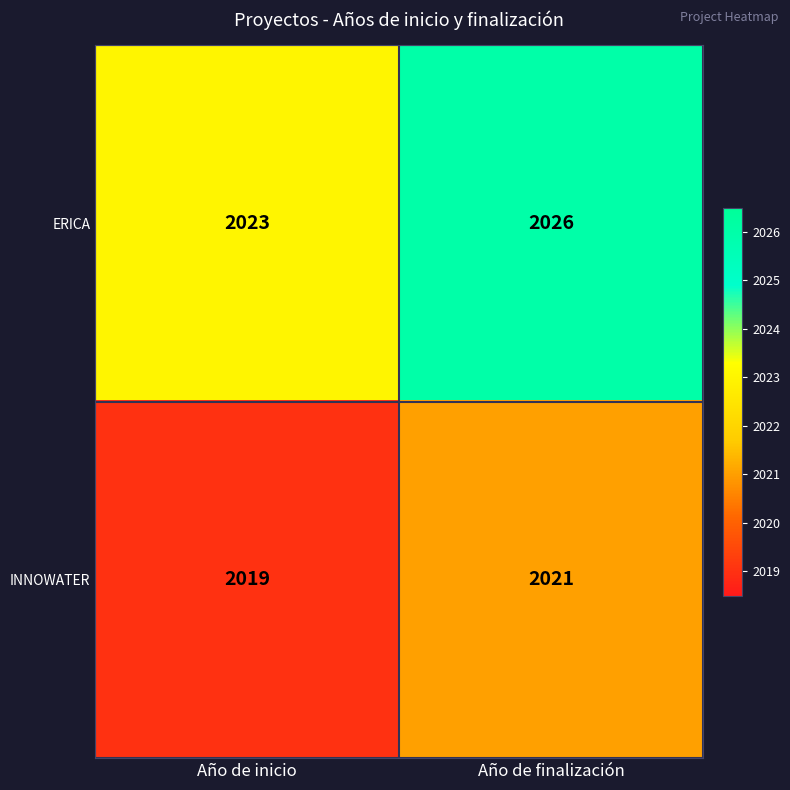

What is the sum of all INNOWATER values?

4040